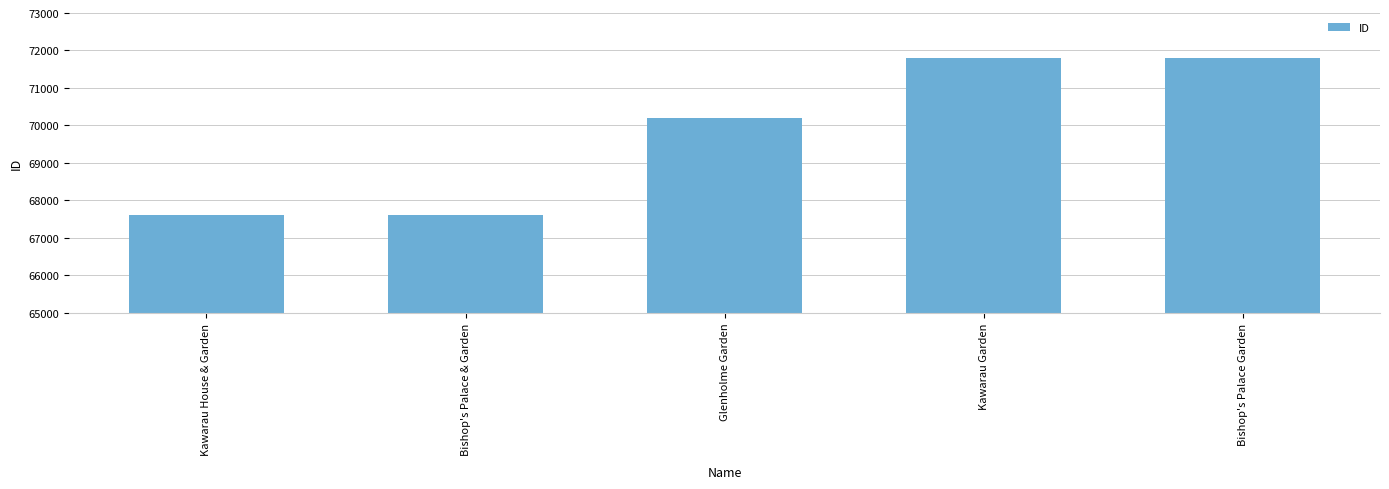

Is it true that the value at Kawarau House & Garden is 26549?

False